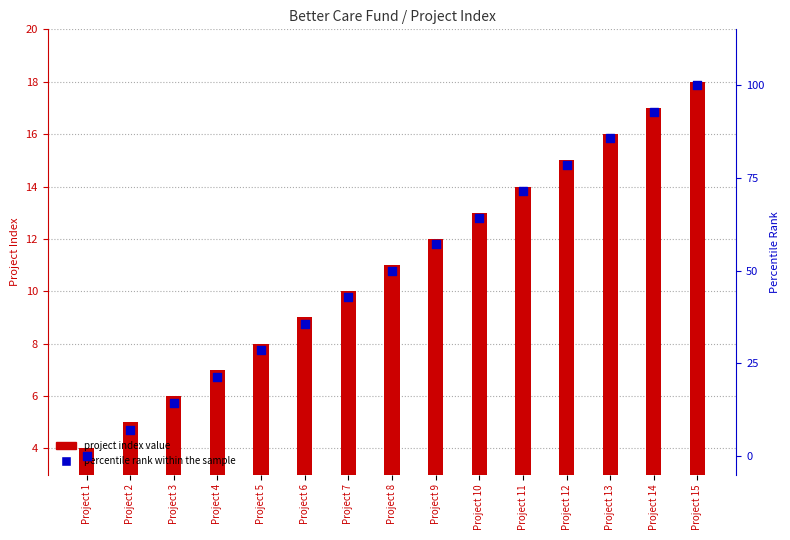

Which series contains the lowest Y value?

percentile rank within the sample